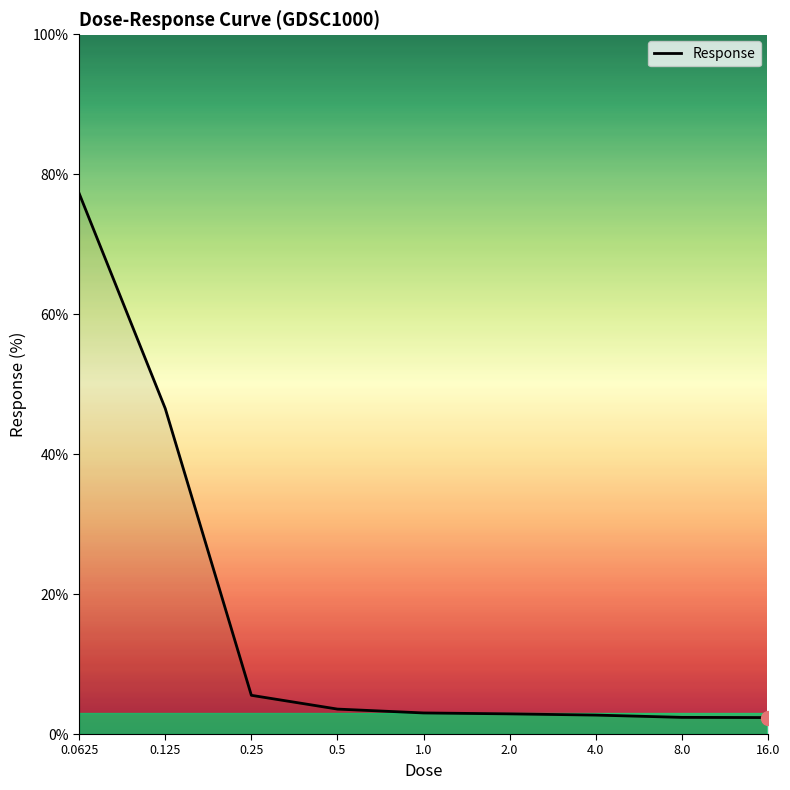

What is the difference between the maximum and minimum values?

74.9